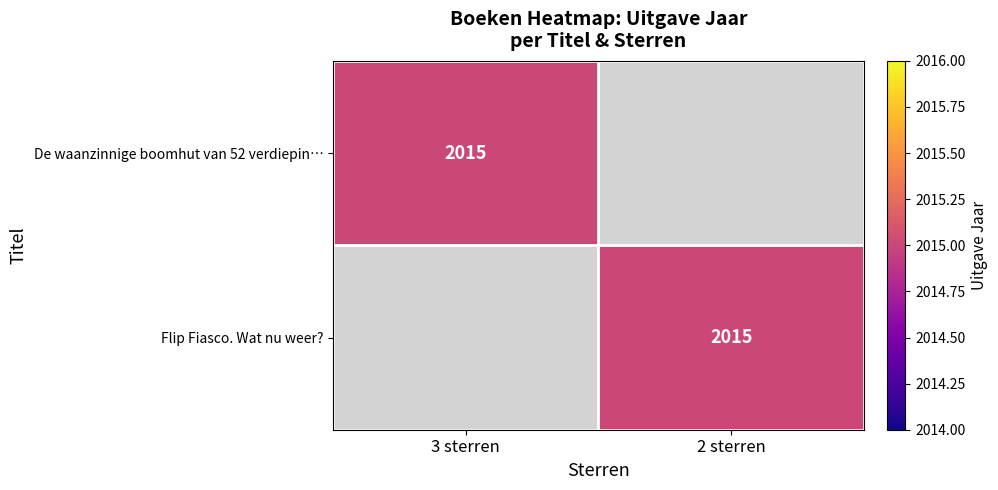

The Flip Fiasco. Wat nu weer? series shows 2015 at 2 sterren. True or false?

True